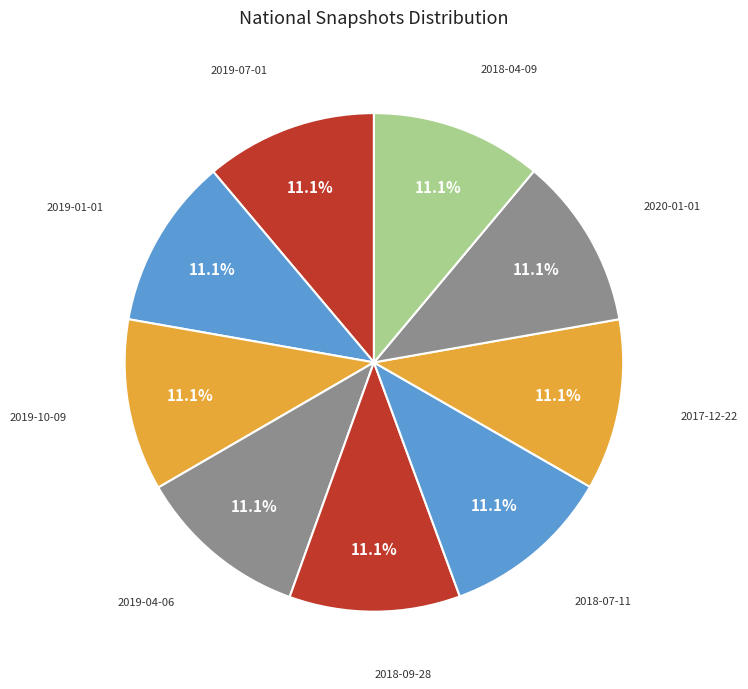

Count the number of slices in the pie.

9